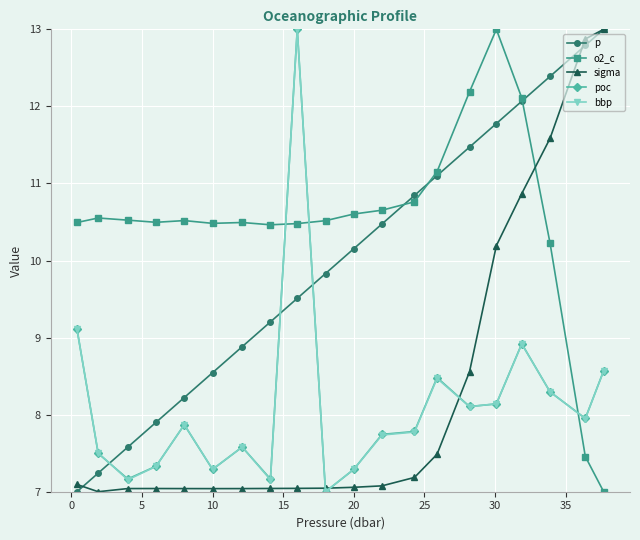

Does the chart display data point markers on the line(s)?

Yes